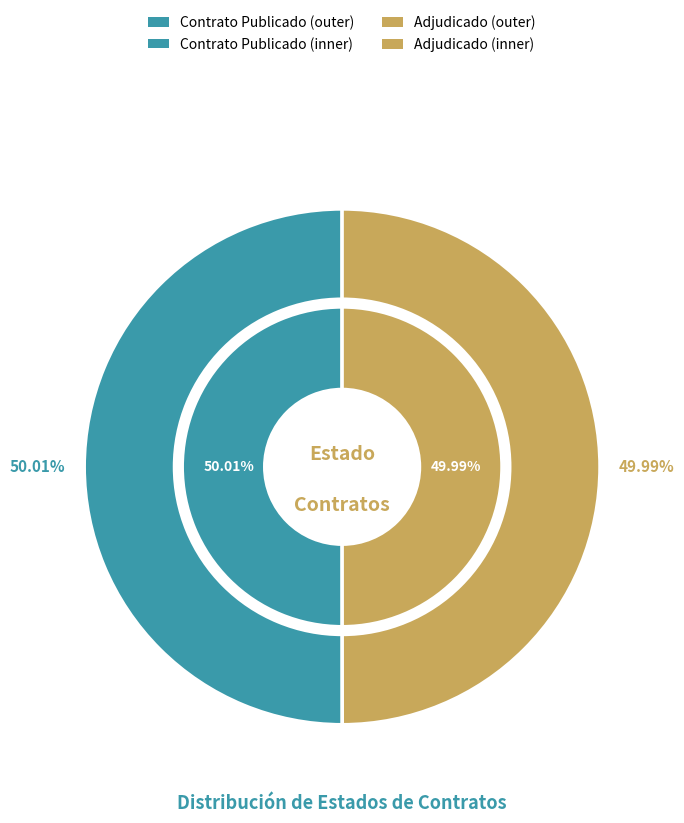

Count the number of slices in the pie.

2